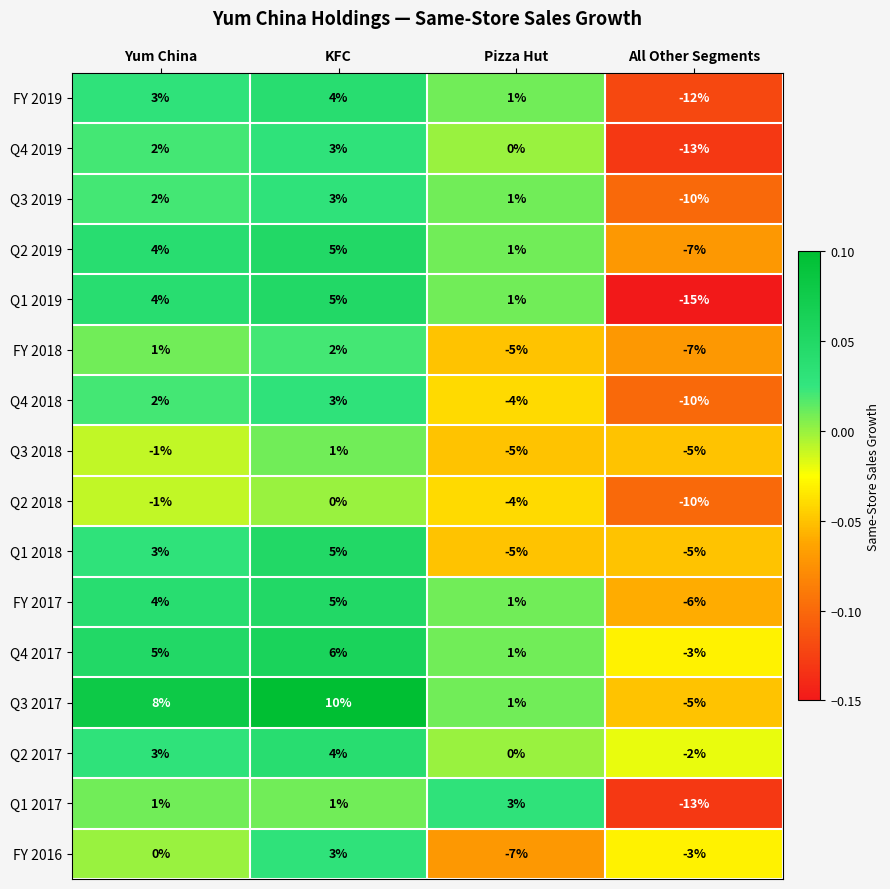

Which category has the lowest value in the Q3 2019 series?

All Other Segments